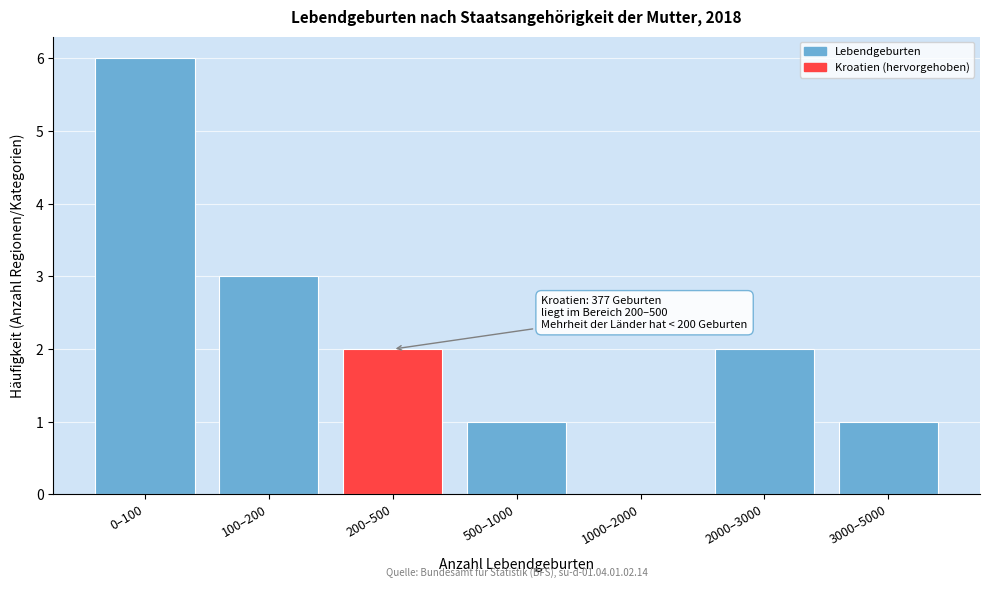

Reading right to left, extract all data points from this chart.

3000–5000=1	2000–3000=2	1000–2000=0	500–1000=1	200–500=2	100–200=3	0–100=6